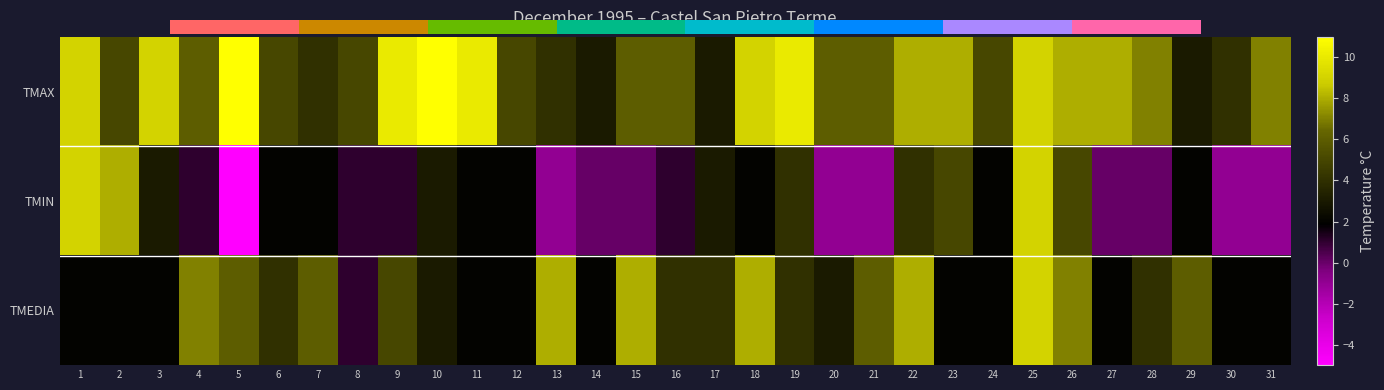

Which series has the largest total across all categories?

TMAX